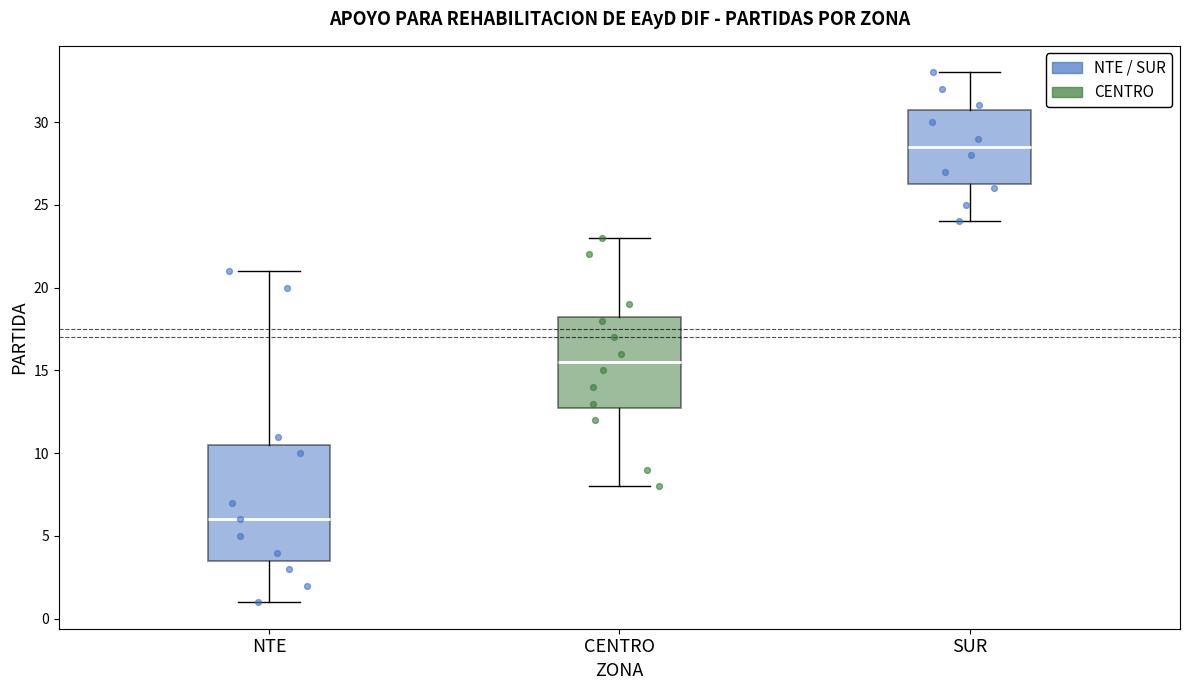

Comparing the boxes themselves (not the whiskers), which one is the tallest?

NTE